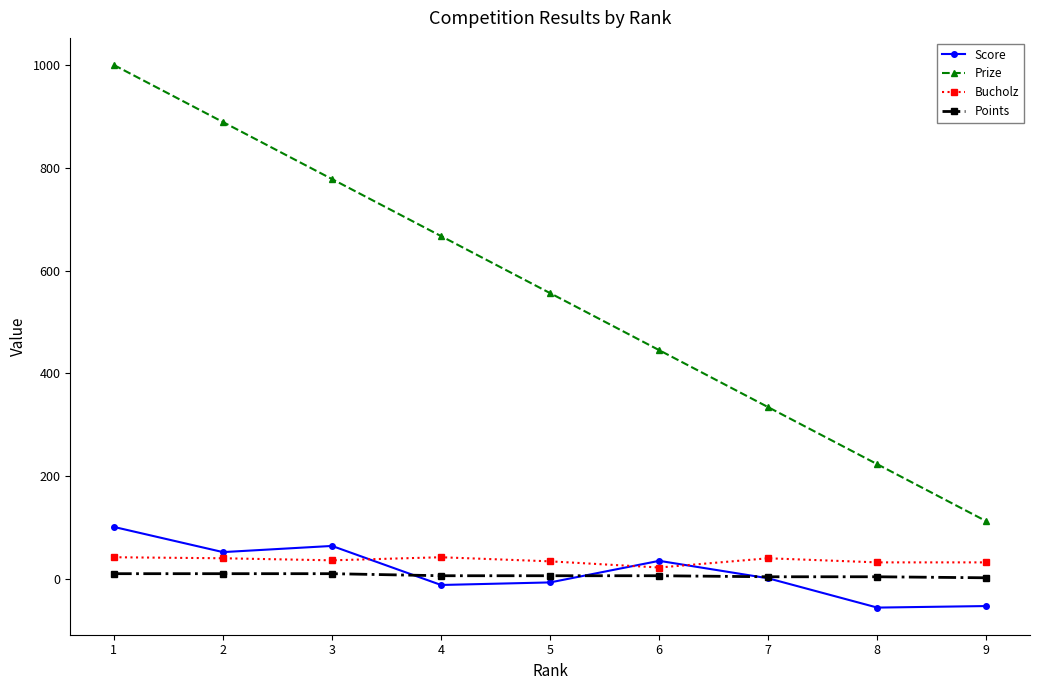

List the labels in order of Prize value, smallest first.

9, 8, 7, 6, 5, 4, 3, 2, 1